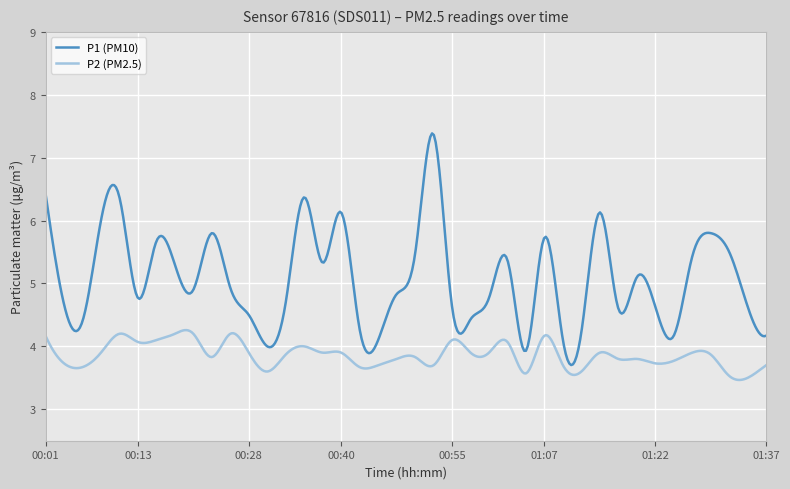

Which series has the widest spread of values?

P1 (PM10)